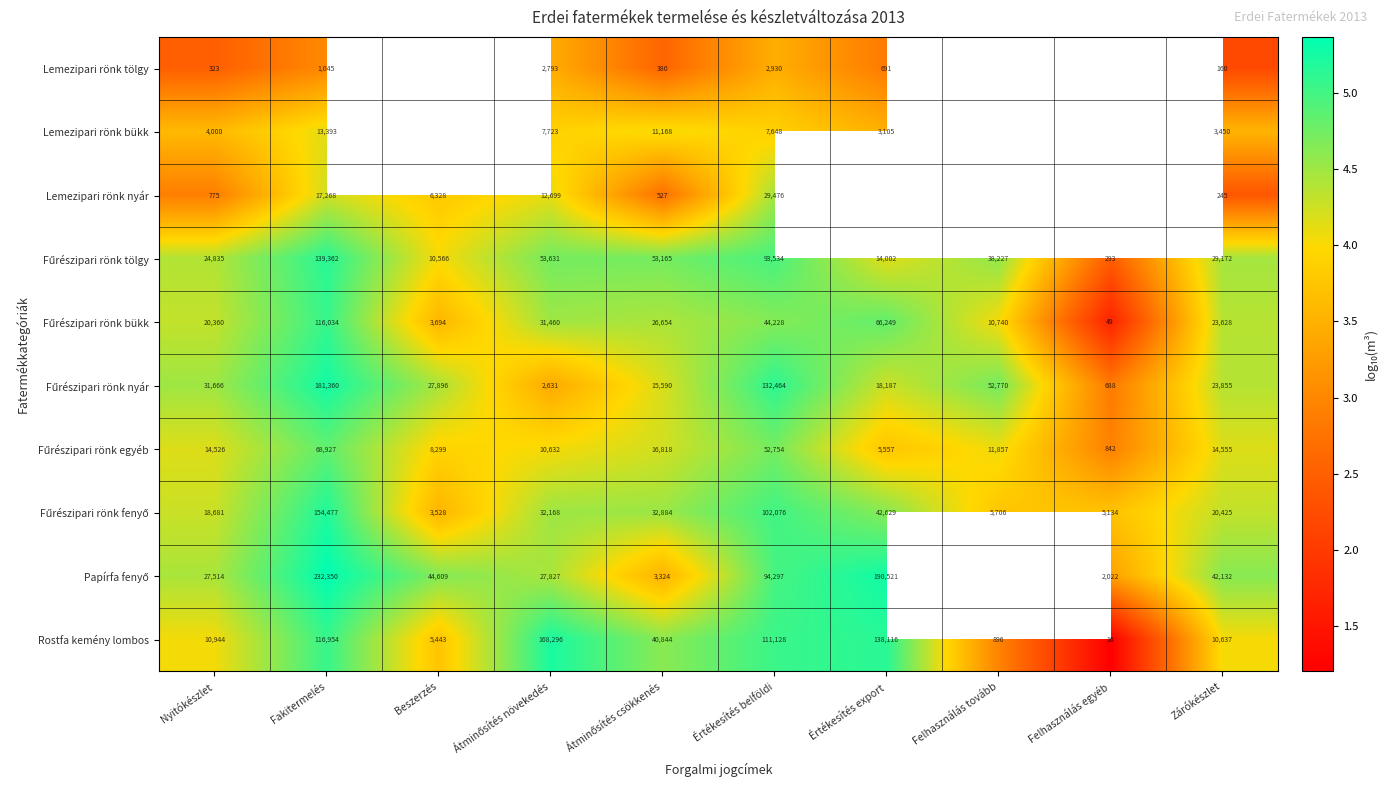

Count the number of categories in the chart.

10